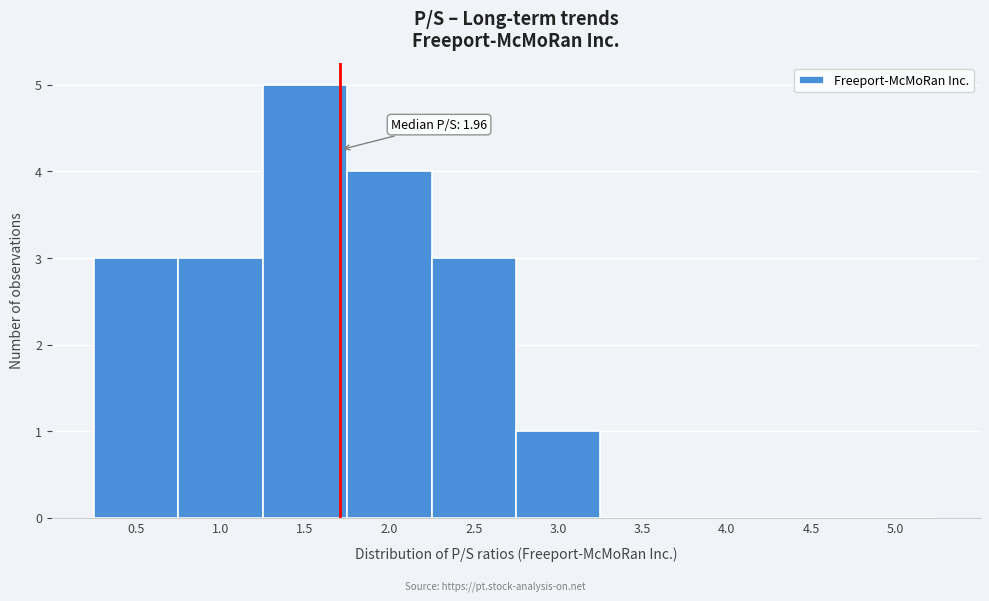

Reading left to right, list all the values displayed in this chart.

0.5=3	1.0=3	1.5=5	2.0=4	2.5=3	3.0=1	3.5=0	4.0=0	4.5=0	5.0=0